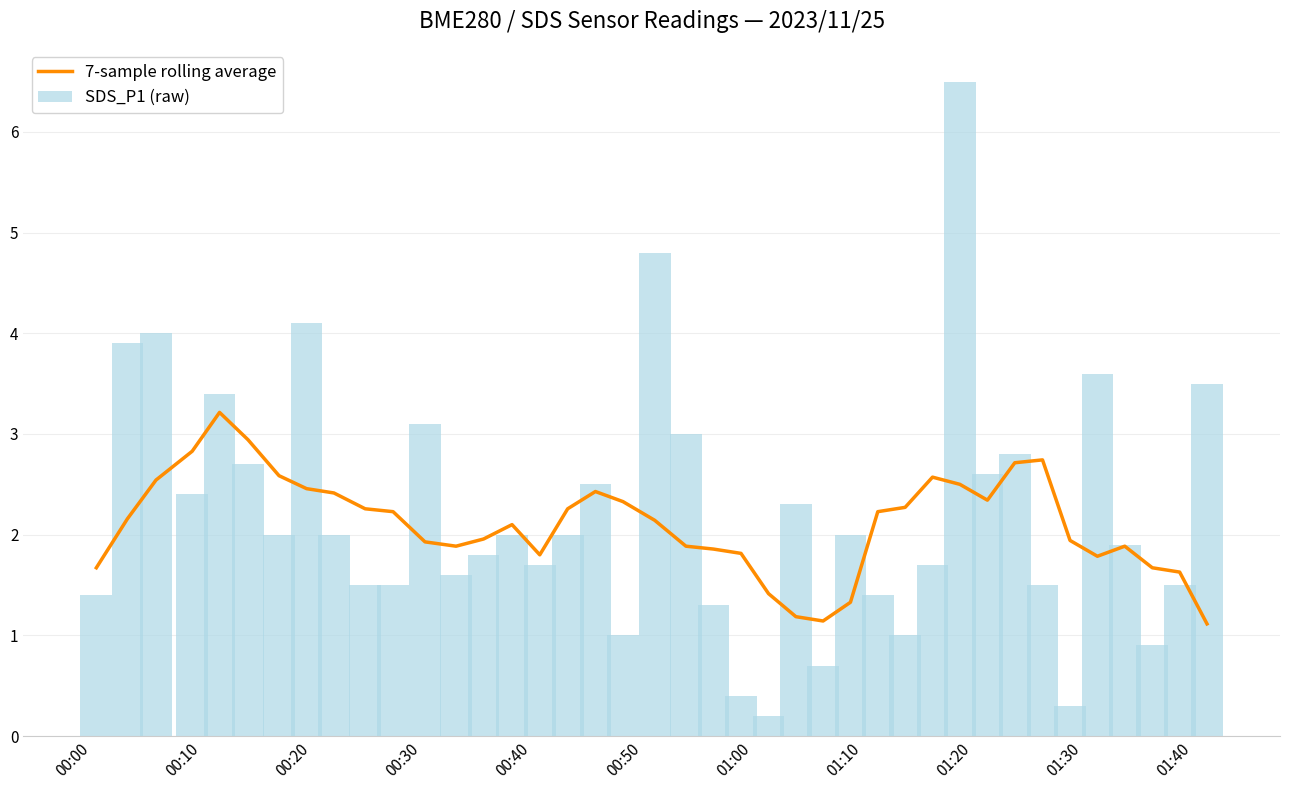

What is the highest value of the 7-sample rolling average series?

3.2